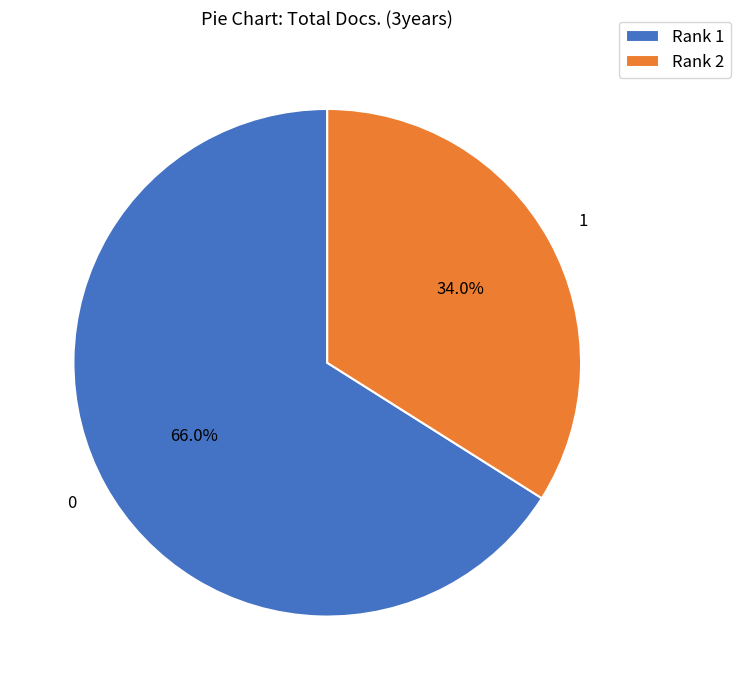

Is there any slice that represents more than half of the pie?

Yes